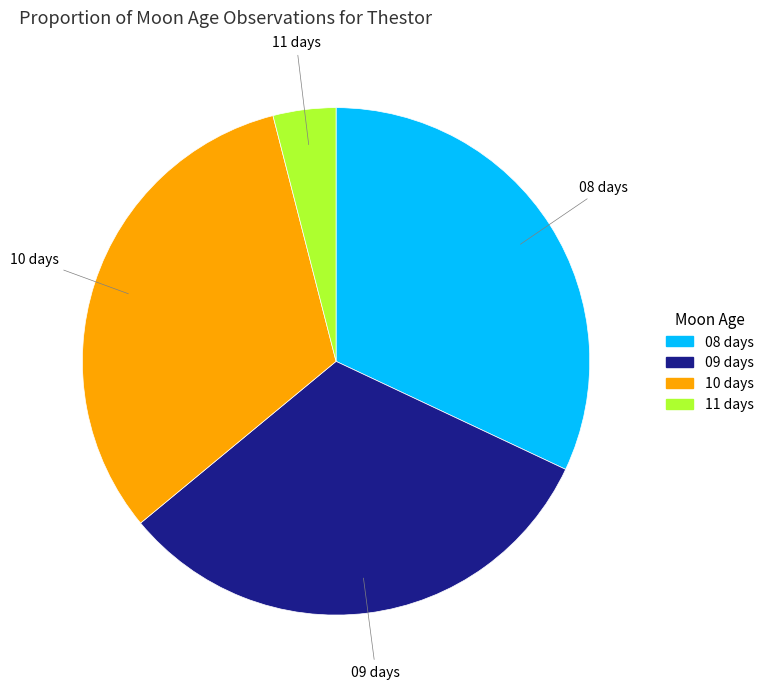

Is it true that 08 days is 19% of the pie?

False